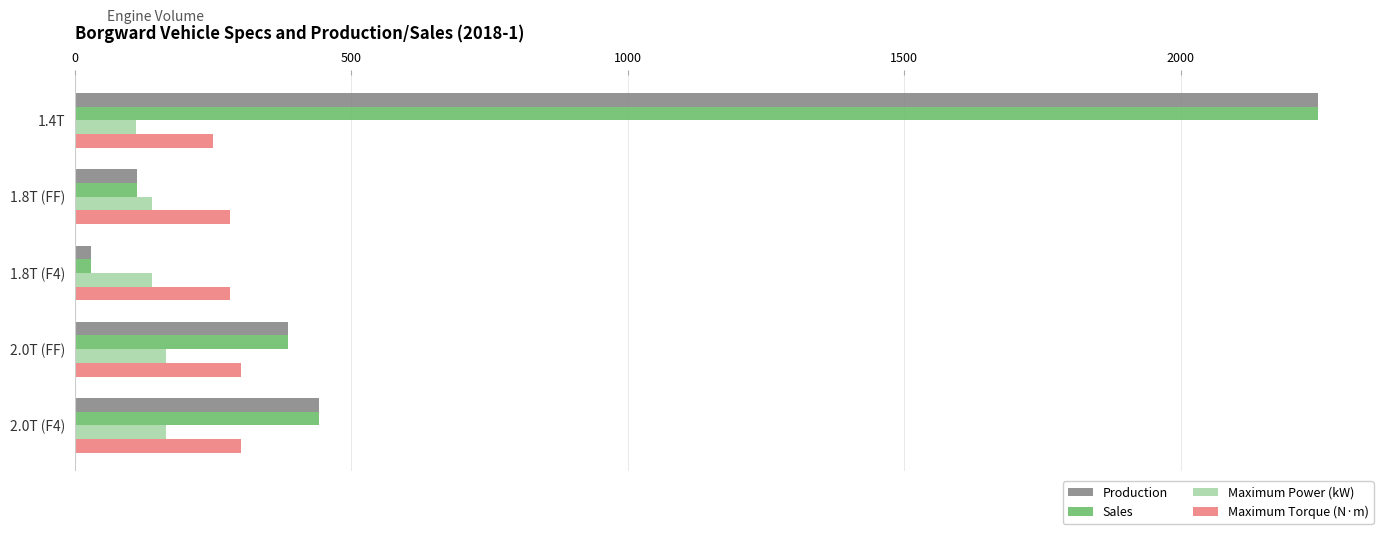

What is the maximum value shown in the chart?

2248